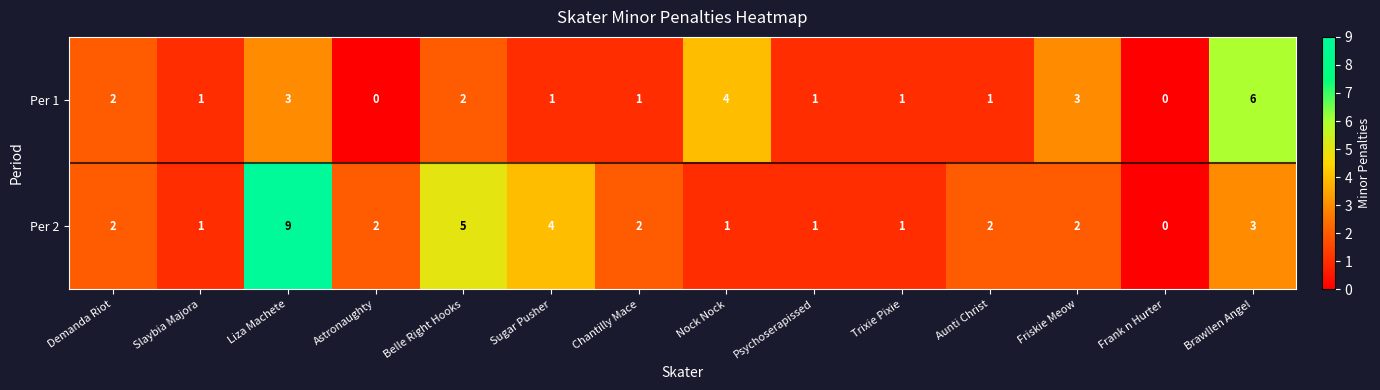

At which label is Per 2 closest to 4?

Sugar Pusher